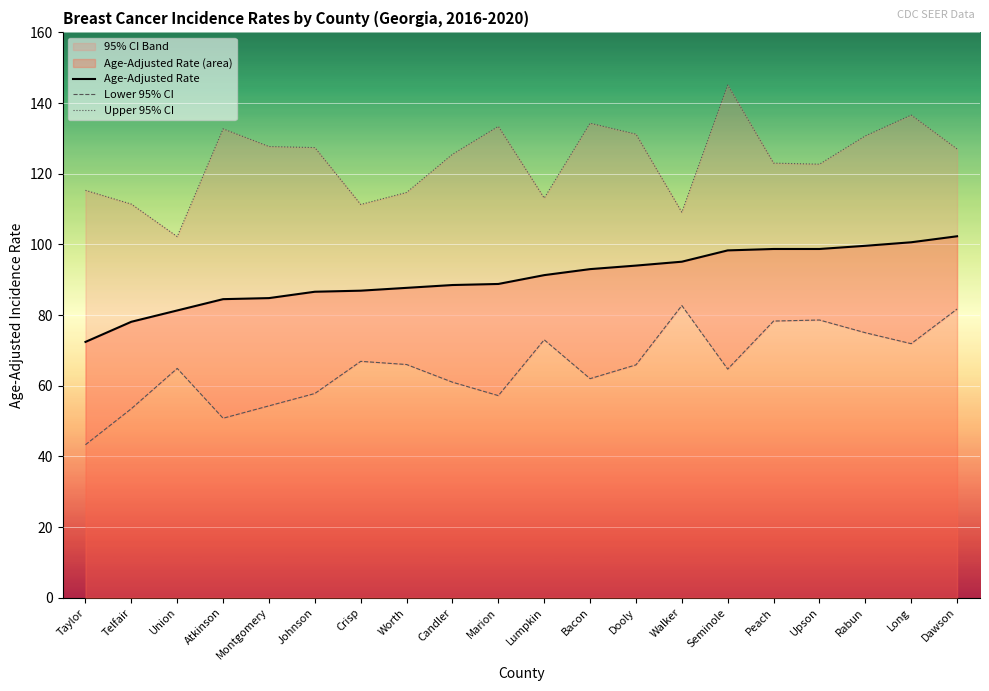

Is the value of Upper 95% CI at Dooly greater than the value of Age-Adjusted Rate at Telfair?

Yes